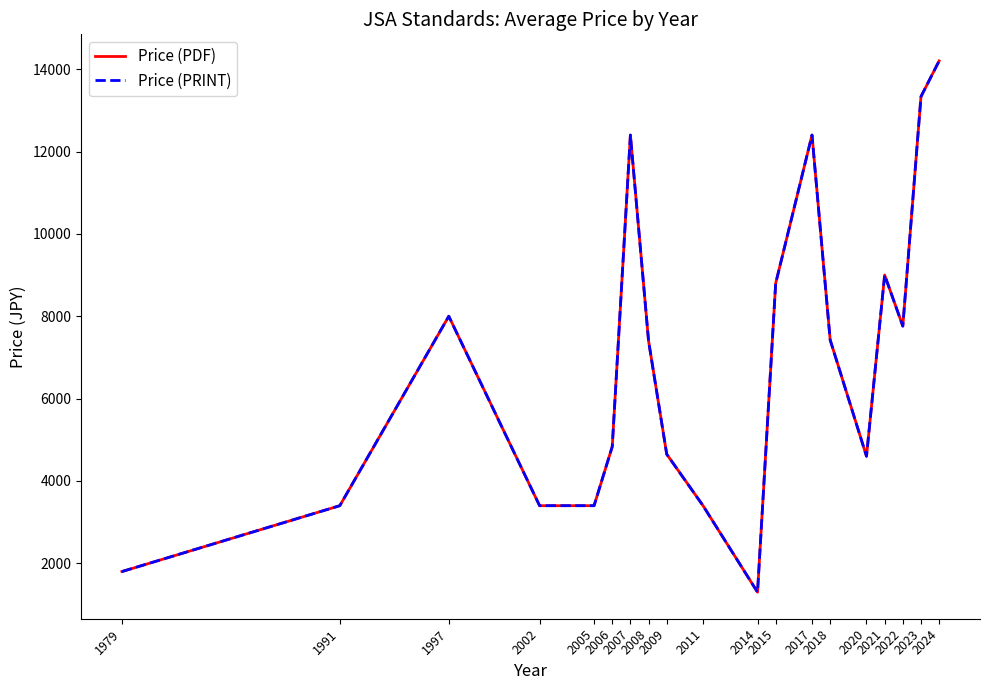

What is the total value across all series at 1979?

3600.0